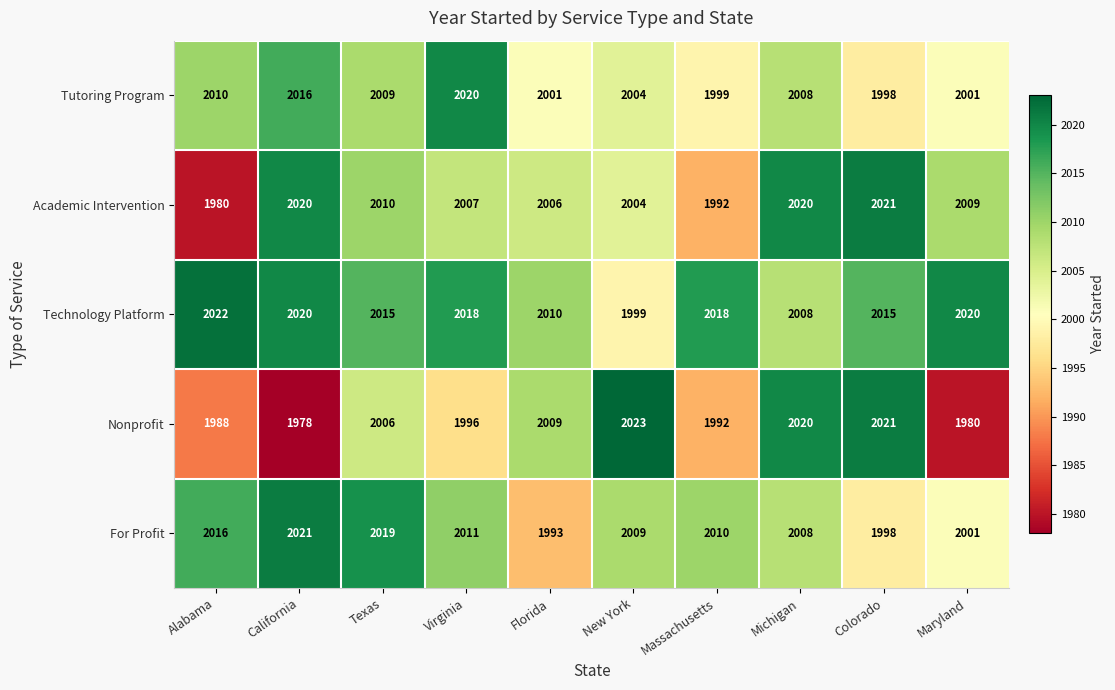

Read the Tutoring Program value at Alabama, to the nearest 5.

2010